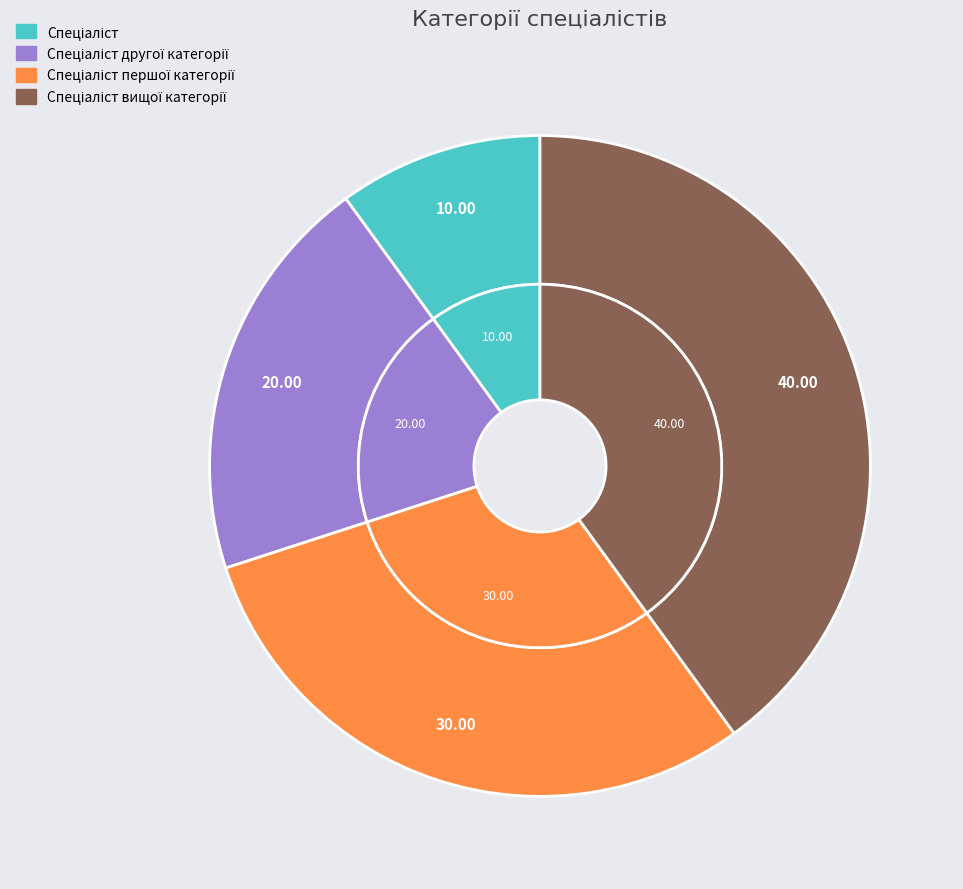

How many segments does this pie chart have?

4